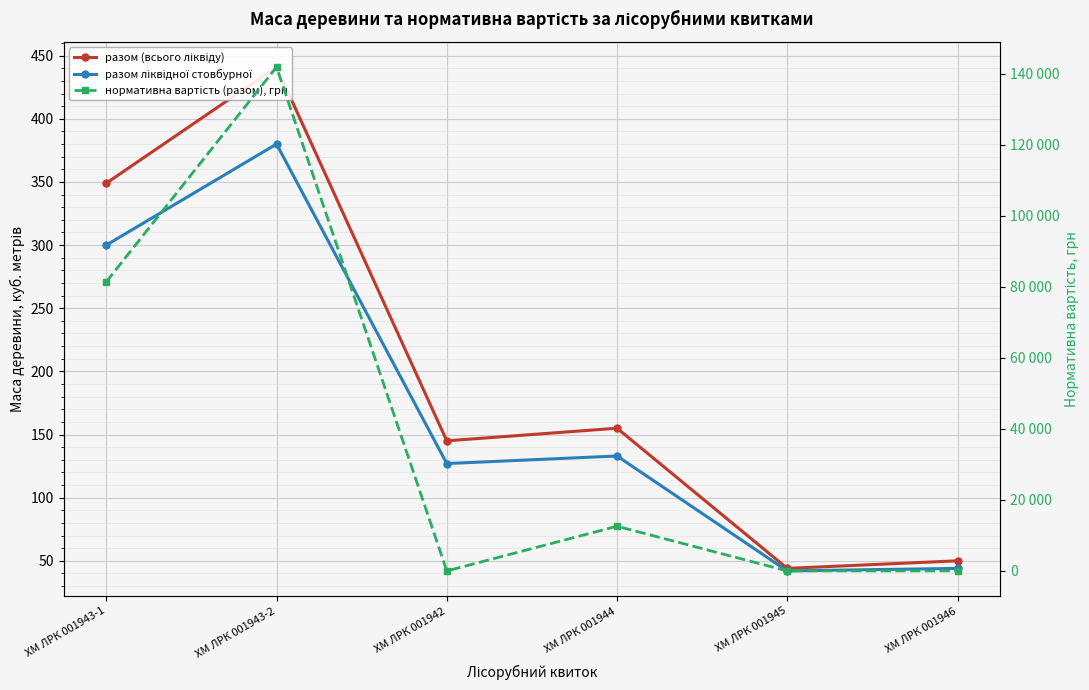

How many categories are shown in the chart?

6